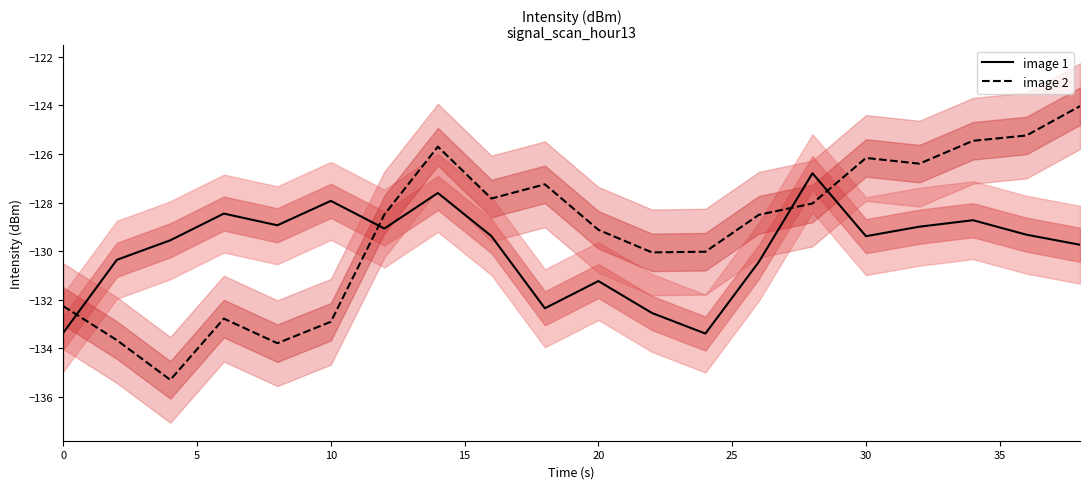

How many intersections are there between image 2 and image 1?

4